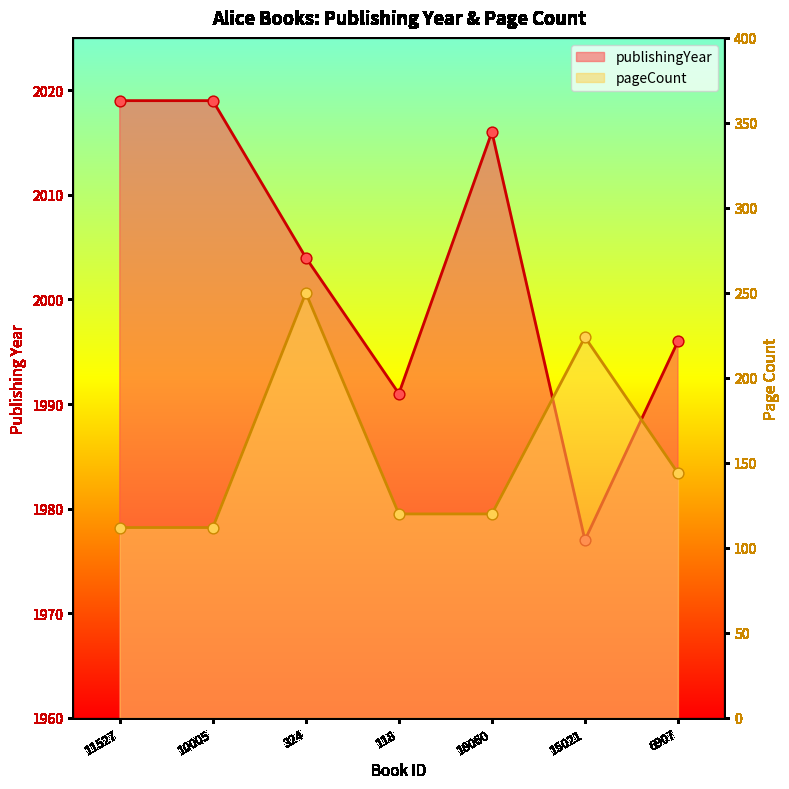

Which series has the largest total across all categories?

publishingYear